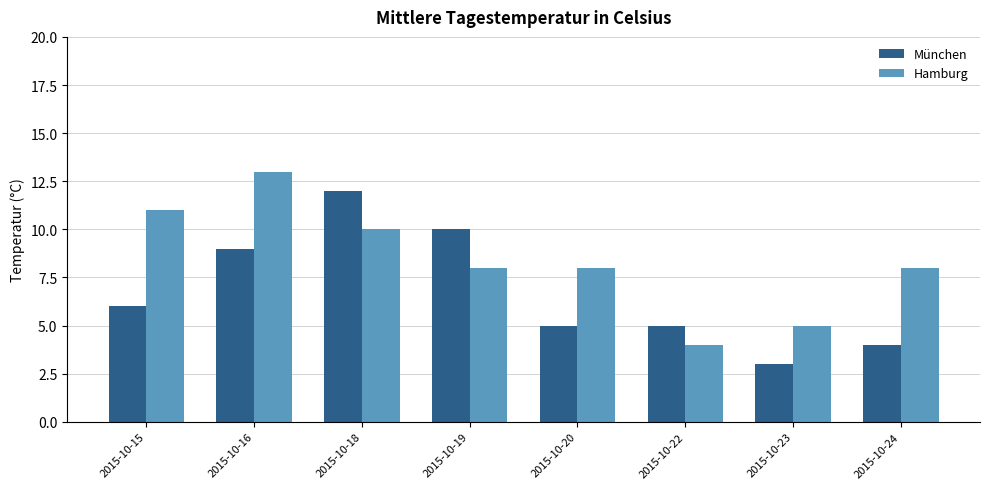

True or false: Hamburg has a value of 7 at 2015-10-15.

False